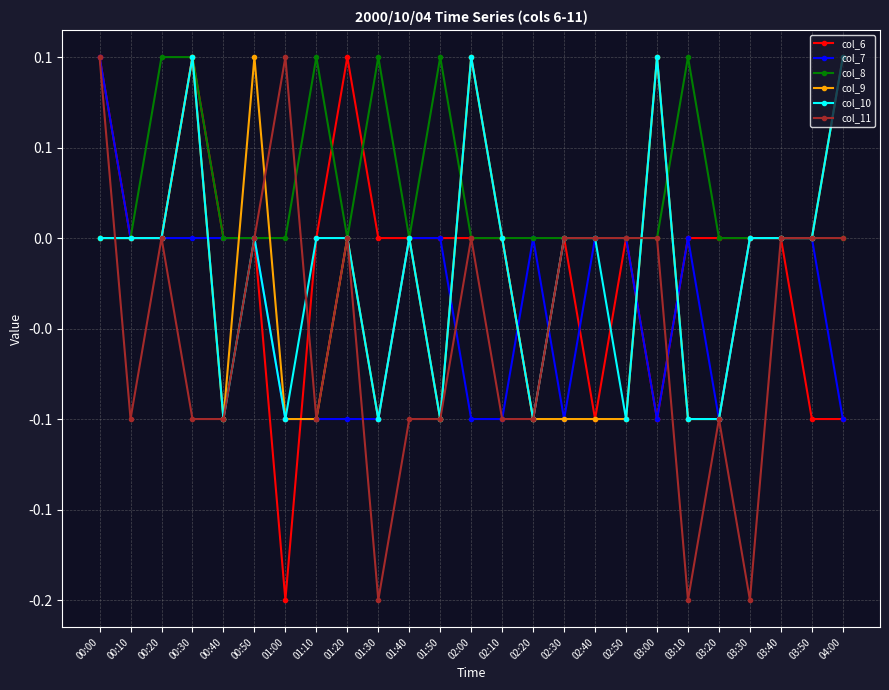

Which series has the widest spread of values?

col_6